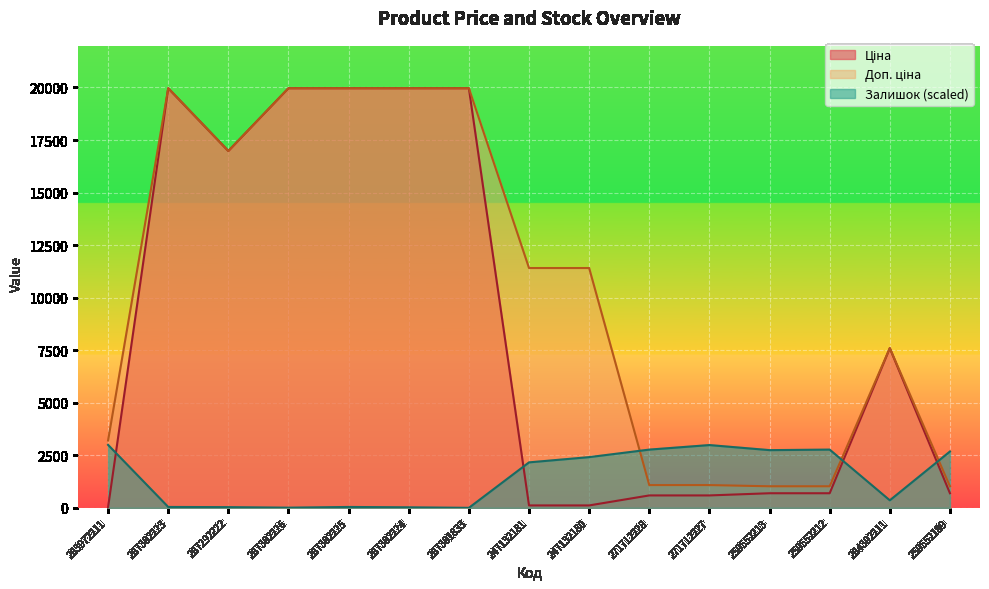

What is the label of the 13th point from the right?

287292222